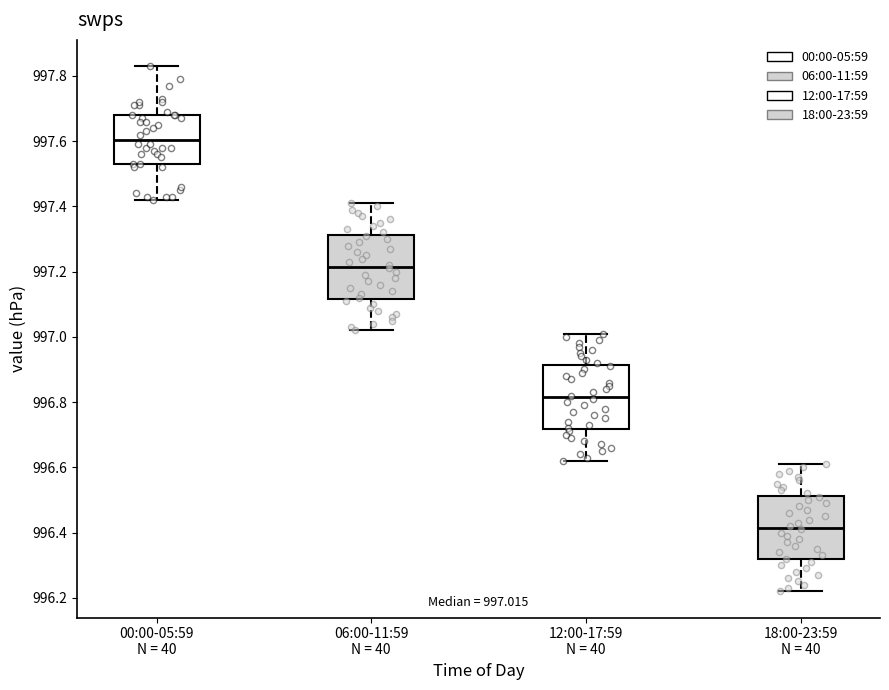

Which box has the lowest median line?

18:00-23:59 N = 40